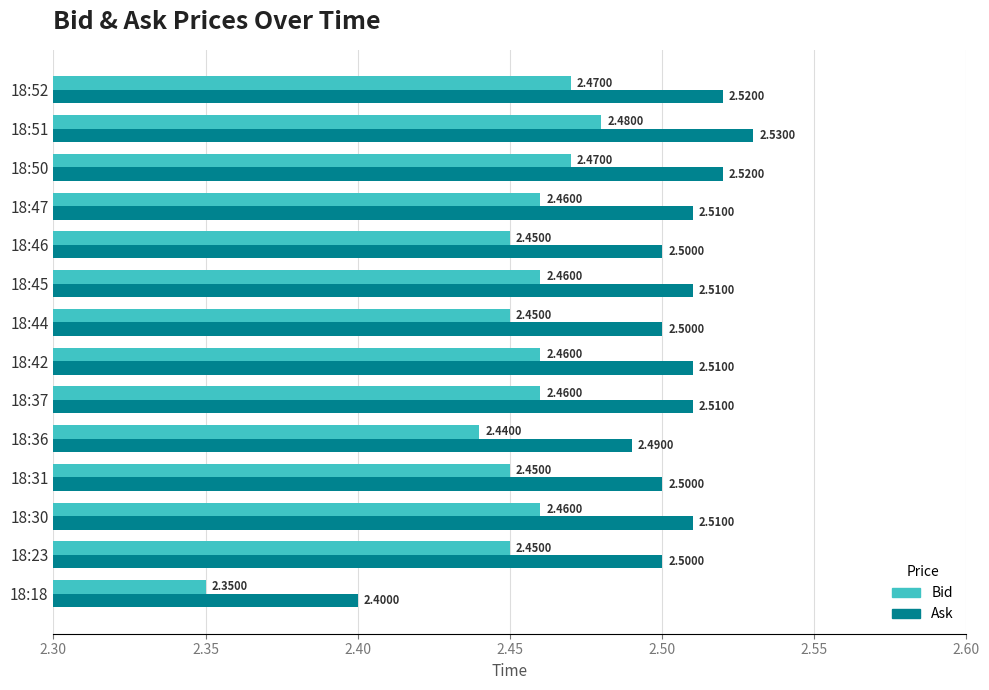

At which label does Bid reach its peak?

18:51